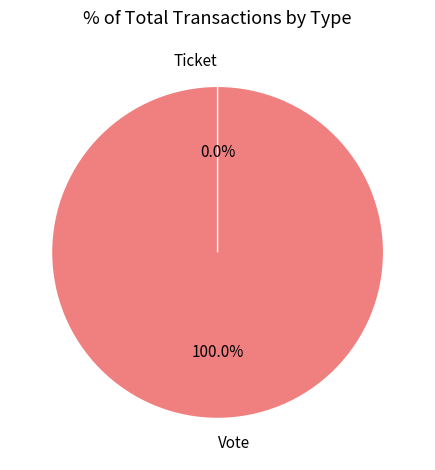

The Vote slice represents 86% of the pie. True or false?

False